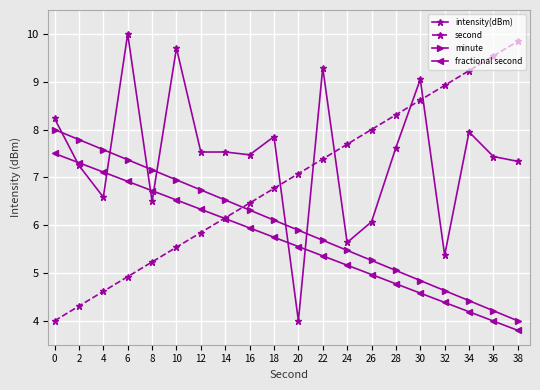

What is the difference between the maximum and minimum values in the minute series?

4.0